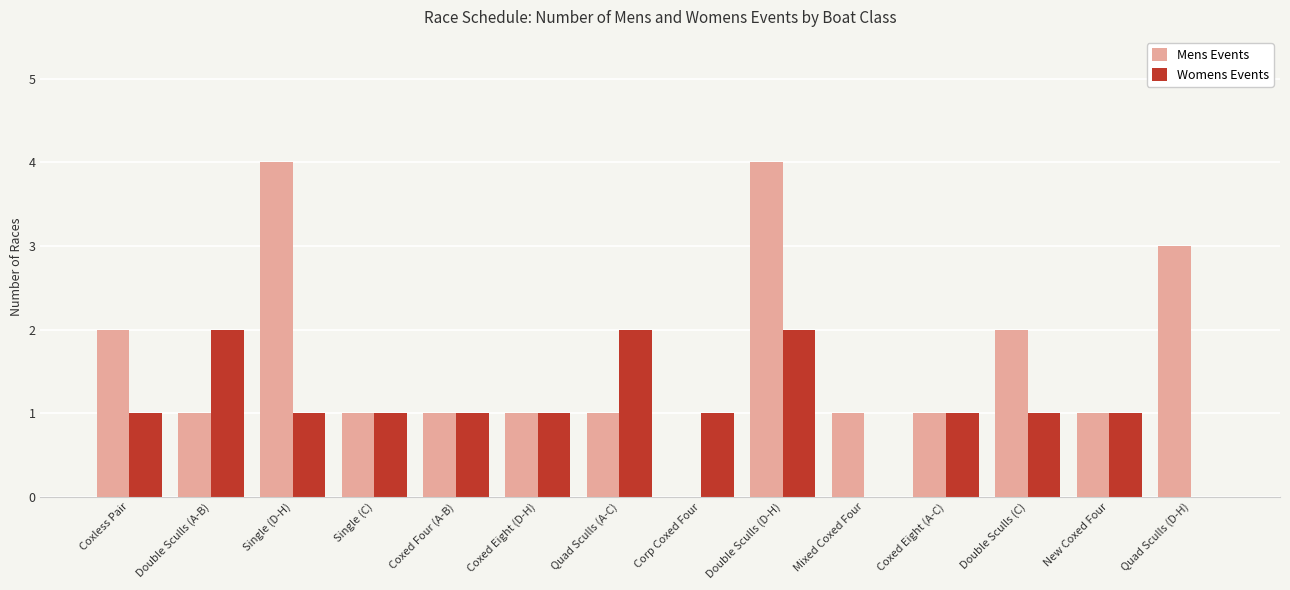

What is the sum of the Mens Events values at Quad Sculls (A-C) and Coxed Four (A-B)?

2